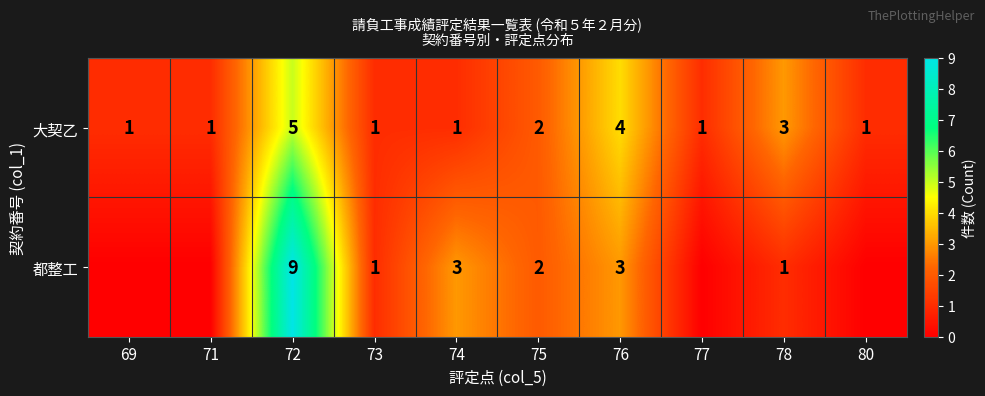

How many categories are shown in the chart?

10